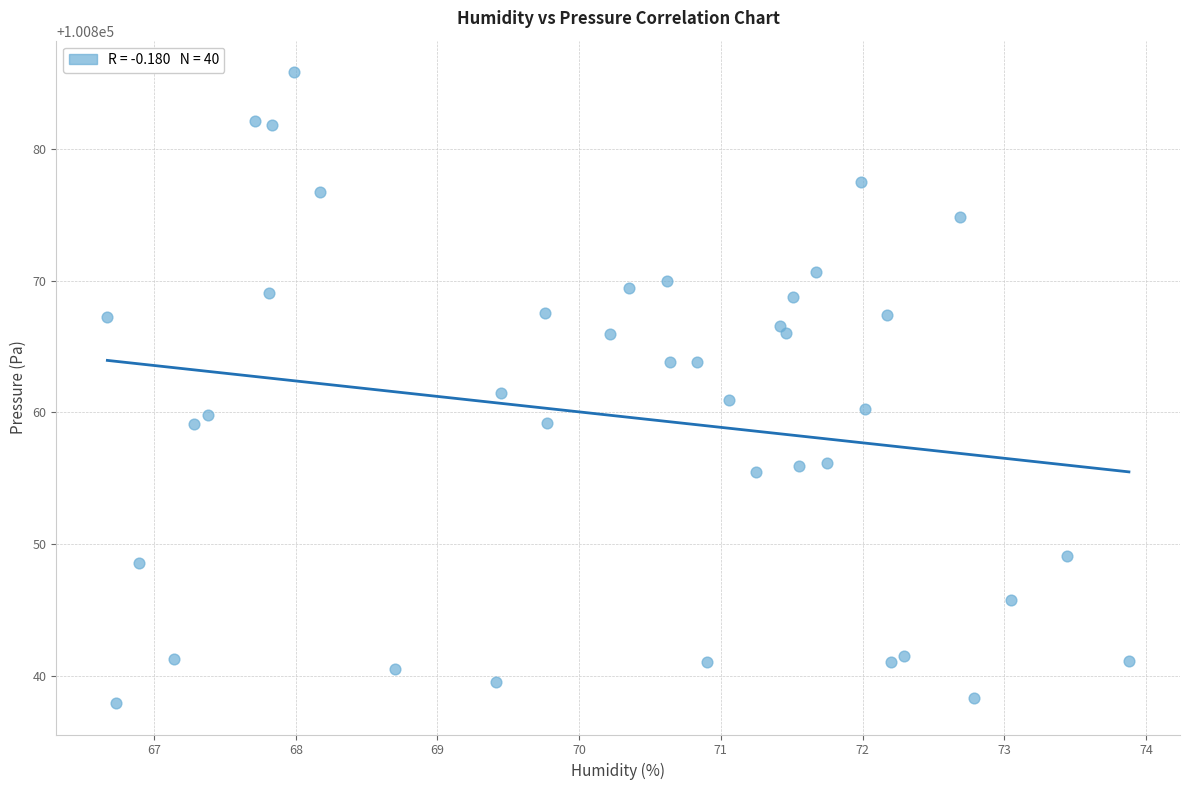

What is the range of Y values (max minus min)?

47.9